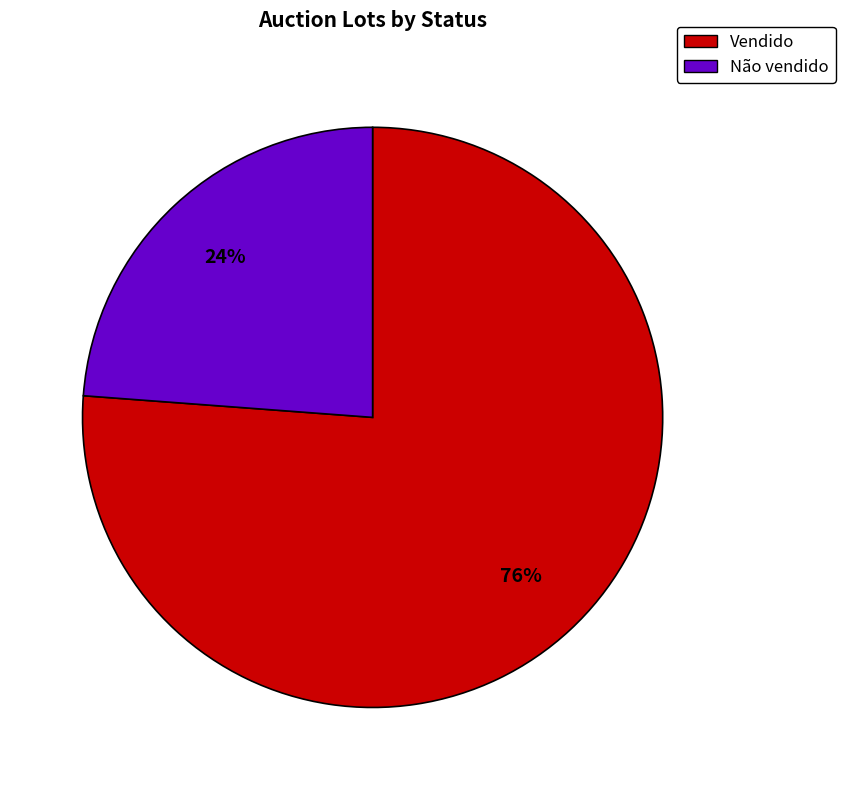

Which category accounts for the majority?

Vendido